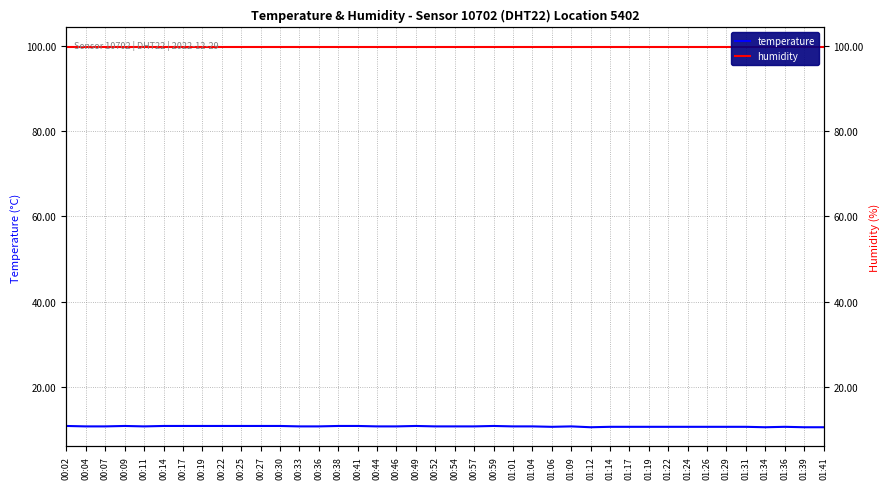

Rank the series by their average value, from lowest to highest.

temperature, humidity